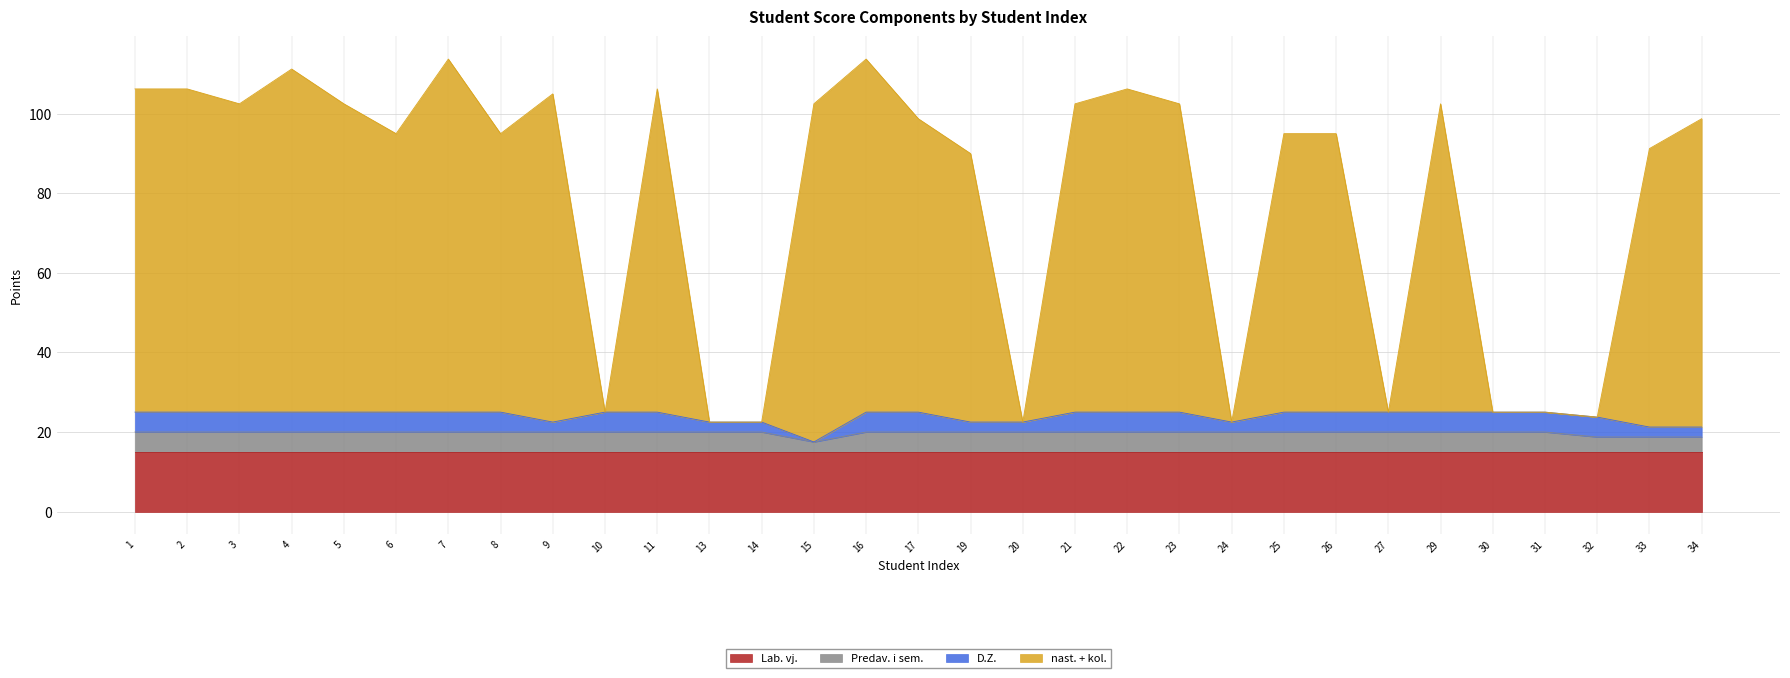

At which category does nast. + kol. reach its first local peak?

4